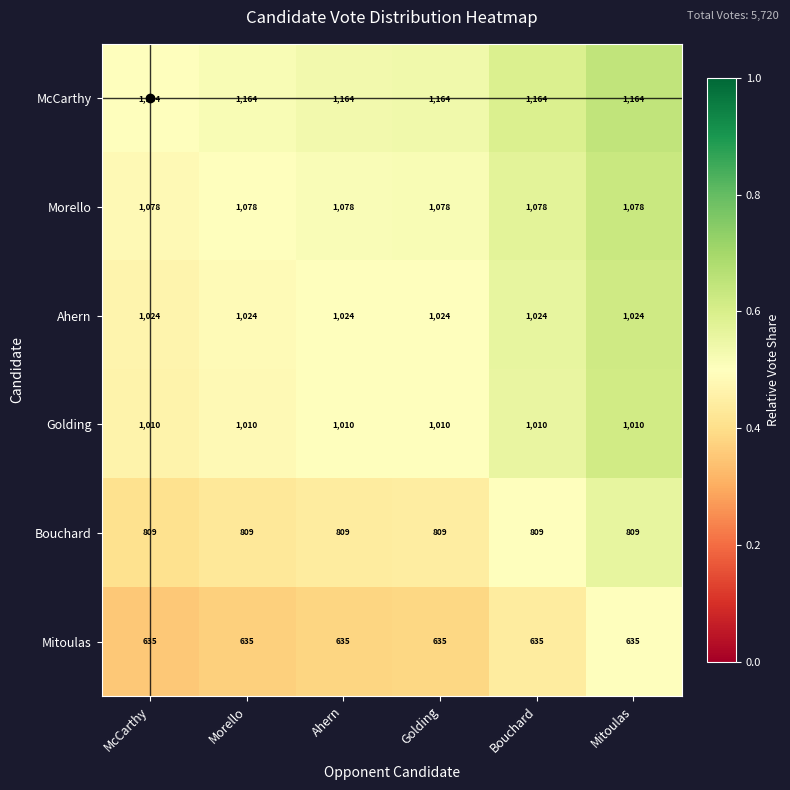

What is the smallest value displayed?

635